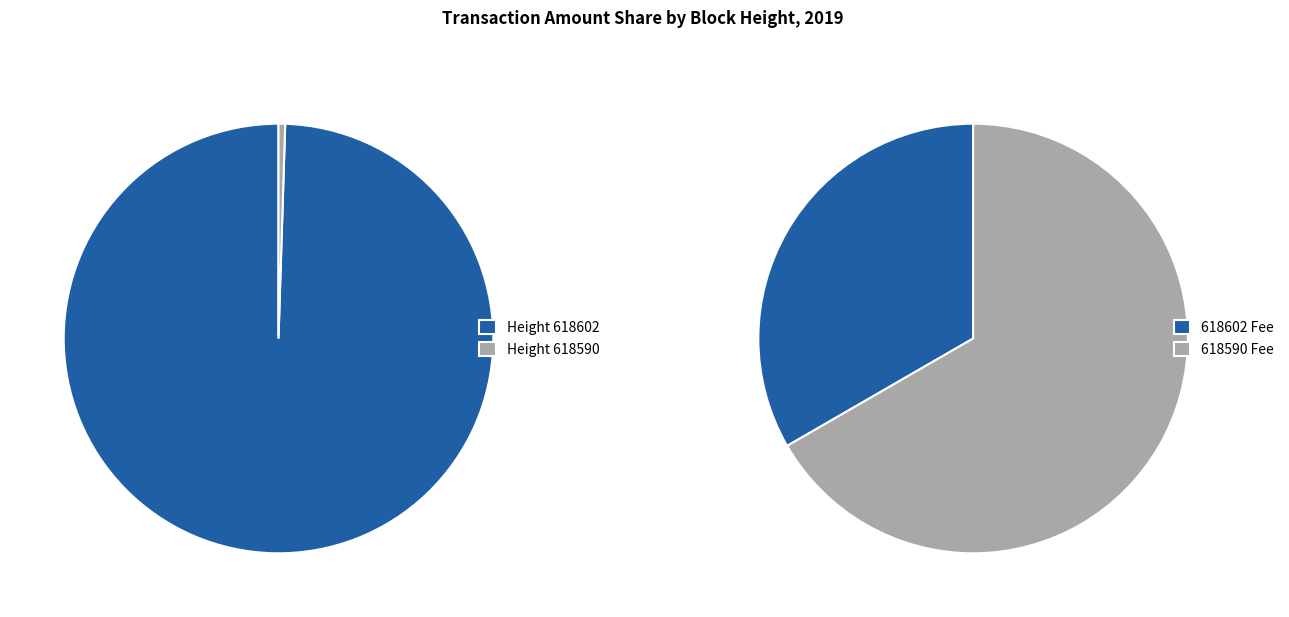

Between 618590 and 618602, which is larger?

618602